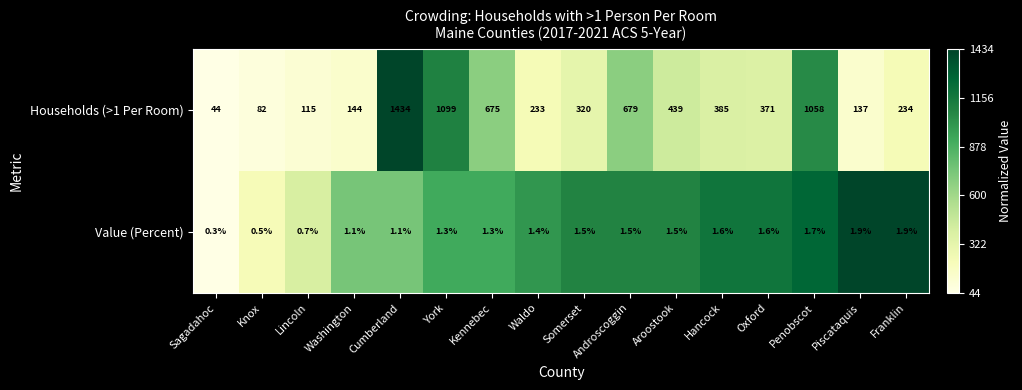

At how many categories does at least one series exceed 0?

16